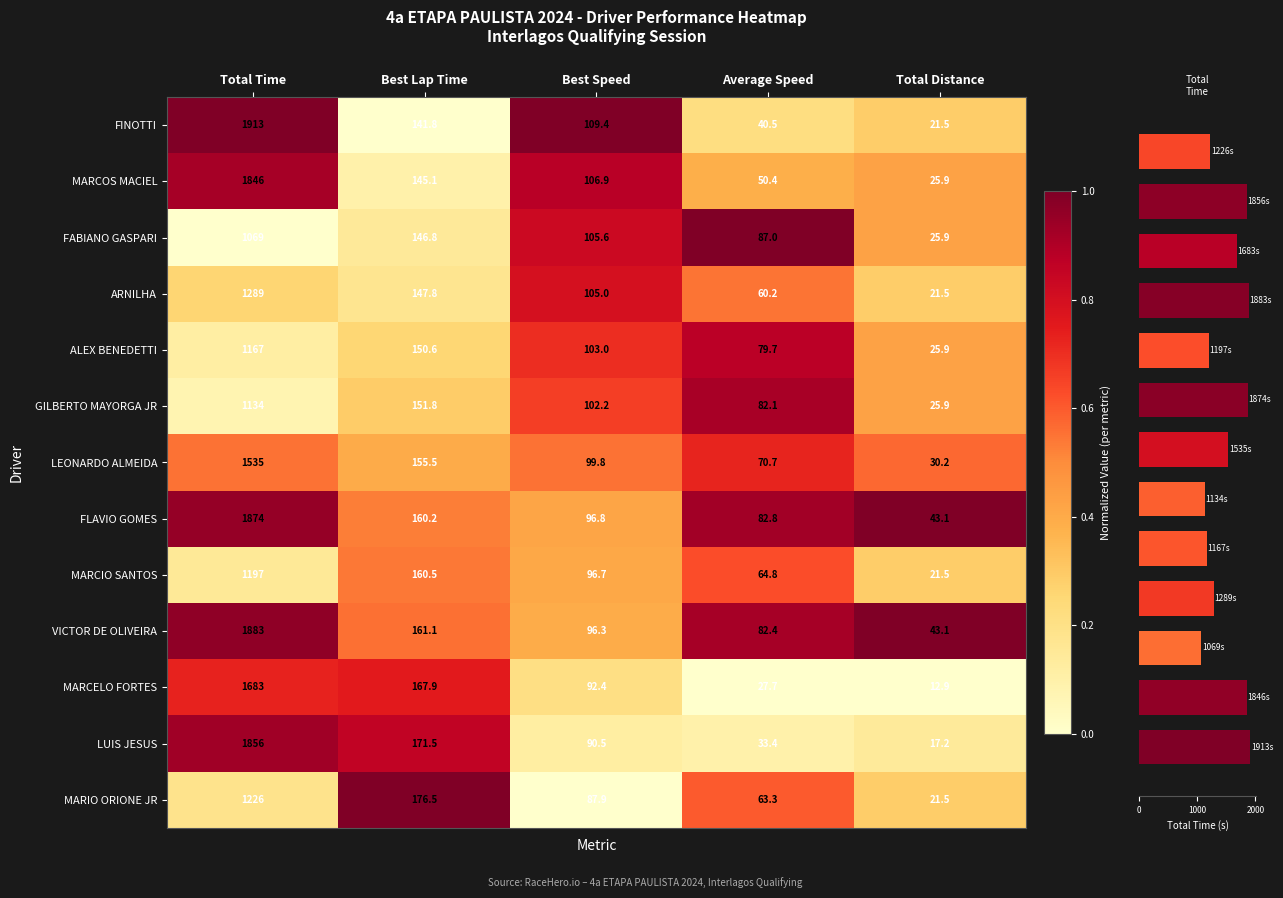

What is the maximum value for MARIO ORIONE JR?

1226.0